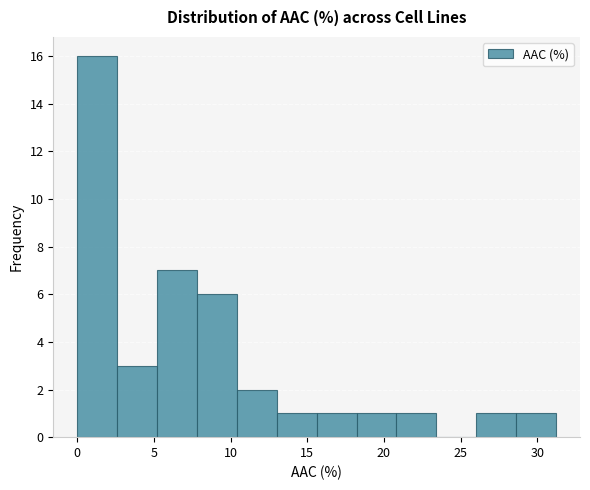

Reading left to right, list every bar in this chart as the range it spans on the x-axis followed by its height. Neither the bar edges nor the heights are printed on the chart, so give them approximately, as read against the axes.

0.0 to 2.5: 16
2.5 to 5.0: 3
5.0 to 8.0: 7
8.0 to 10.5: 6
10.5 to 13.0: 2
13.0 to 15.5: 1
15.5 to 18.0: 1
18.0 to 21.0: 1
21.0 to 23.5: 1
23.5 to 26.0: 0
26.0 to 28.5: 1
28.5 to 31.0: 1